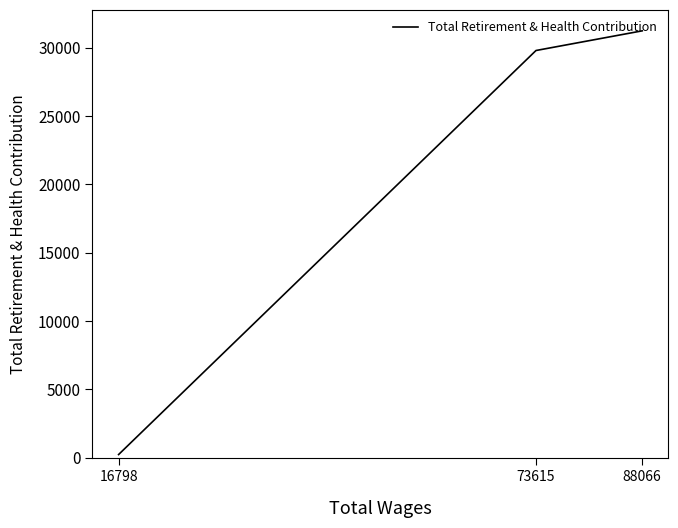

True or false: the data shows 29781 at 73615.

True